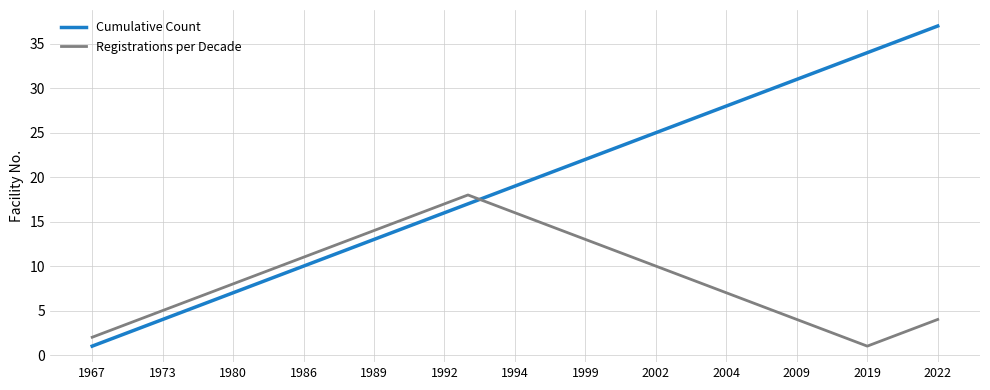

Which series has the largest total across all categories?

Cumulative Count